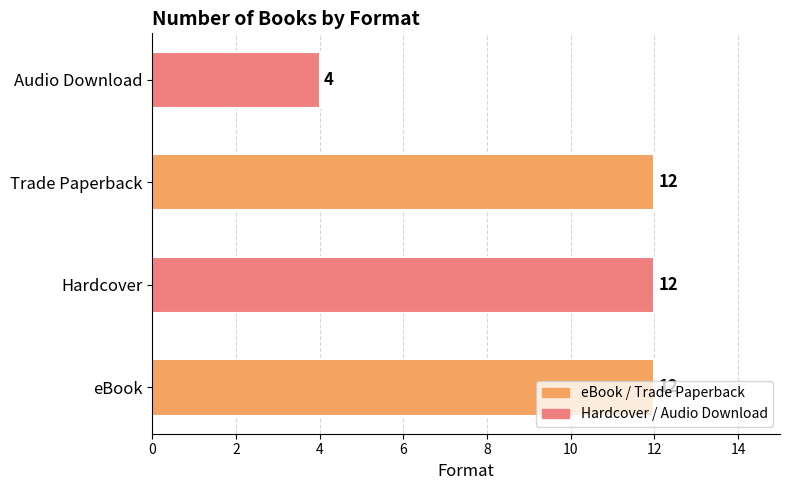

What is the sum of all values?

40